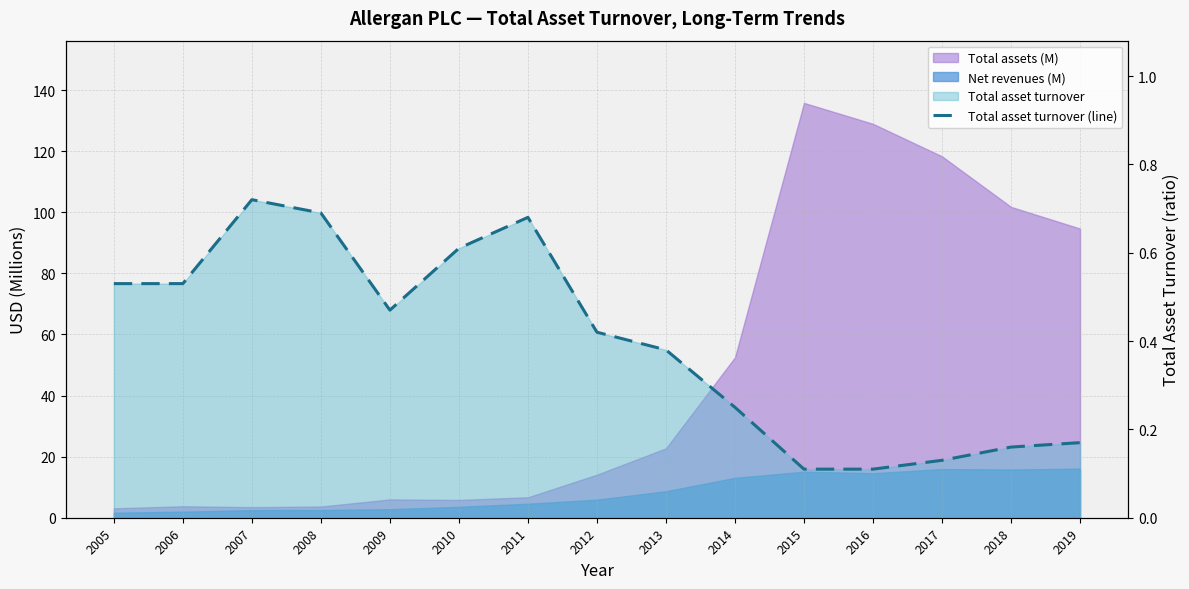

True or false: the data shows 0.1 at 2016.

True